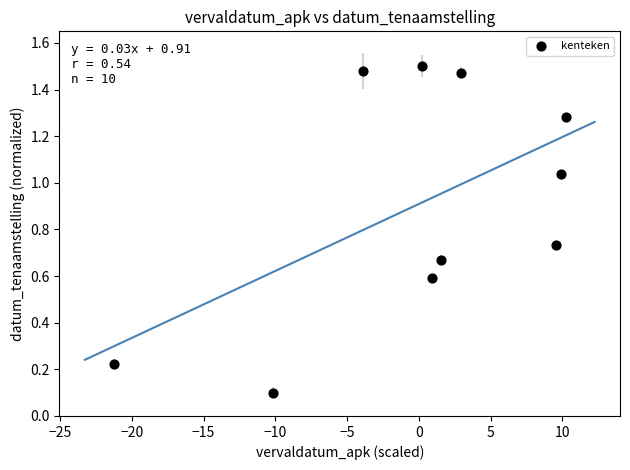

What is the range of Y values (max minus min)?

1.4